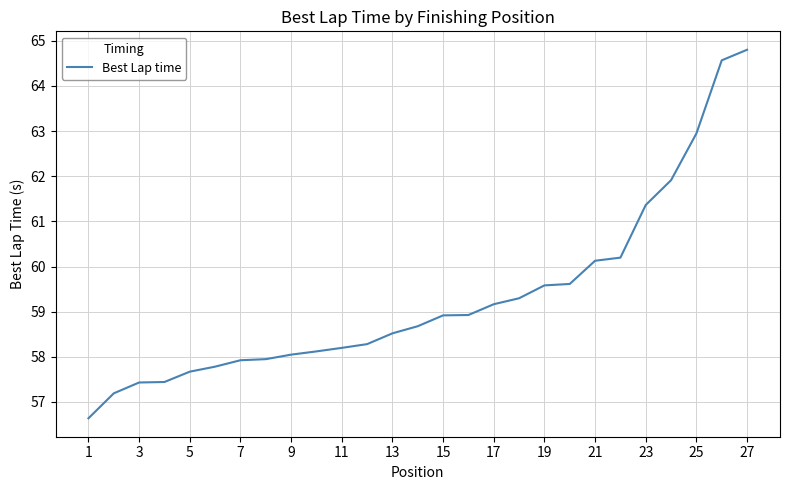

What is the maximum value shown in the chart?

64.8